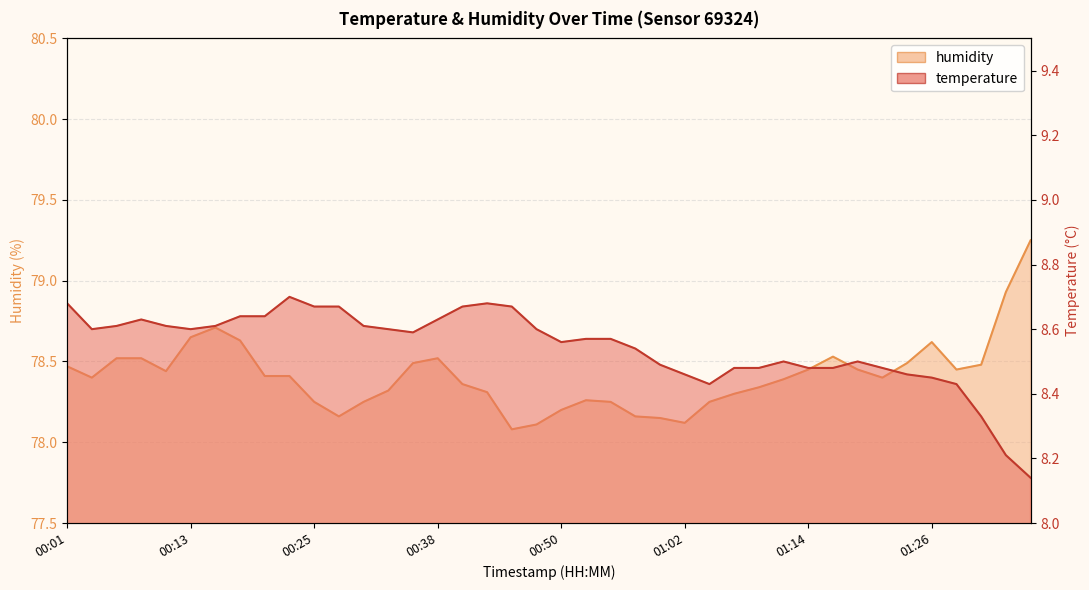

What is the sum of all temperature values?

341.8